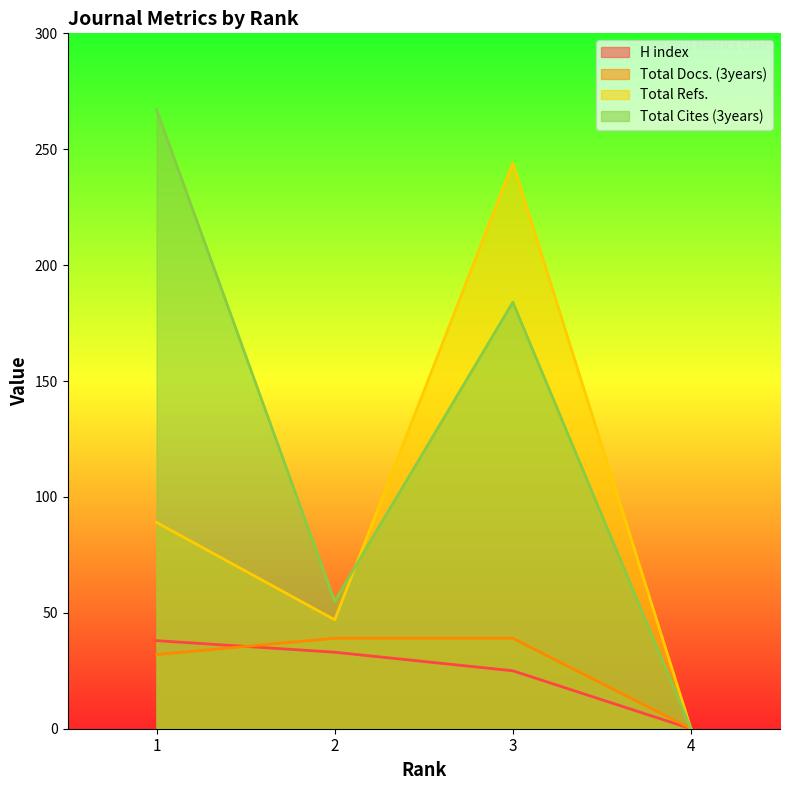

Reading right to left, transcribe all the data shown in this chart.

H index: 0	25	33	38
Total Docs. (3years): 0	39	39	32
Total Refs.: 0	244	47	89
Total Cites (3years): 0	184	55	267